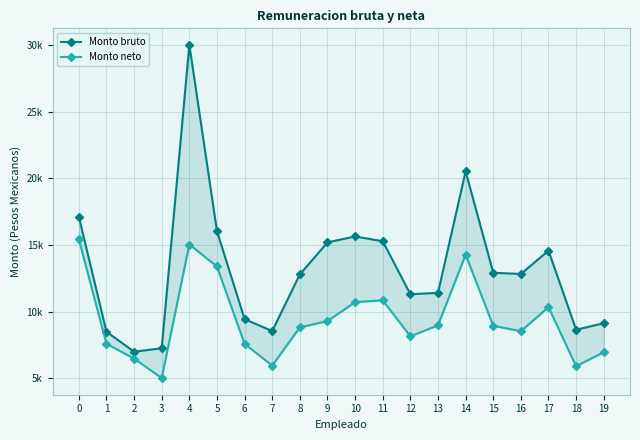

Reading left to right, what are all the values shown in this chart?

Monto bruto: 17137.5	8490.8	6993.6	7252.2	30025.3	16049.6	9435.0	8545.0	12798.0	15201.8	15648.4	15288.0	11309.4	11411.5	20538.2	12921.6	12830.0	14582.6	8642.6	9132.6
Monto neto: 15448.8	7587.8	6481.2	5014.0	15043.4	13392.4	7579.0	5950.4	8823.4	9288.2	10717.0	10850.8	8151.8	8968.4	14283.6	8939.4	8532.0	10340.6	5902.4	6953.4